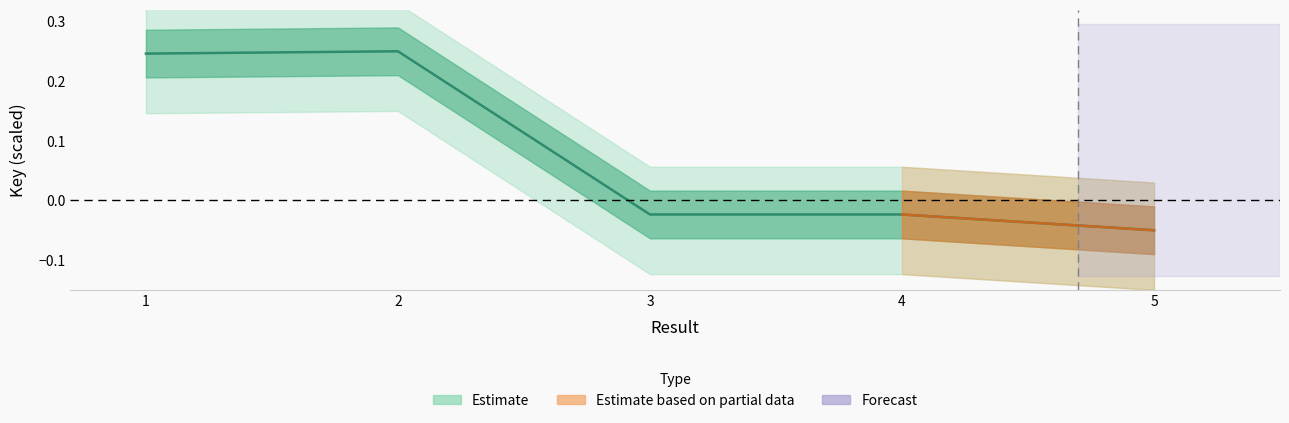

What is the difference between the maximum and minimum values?

0.3